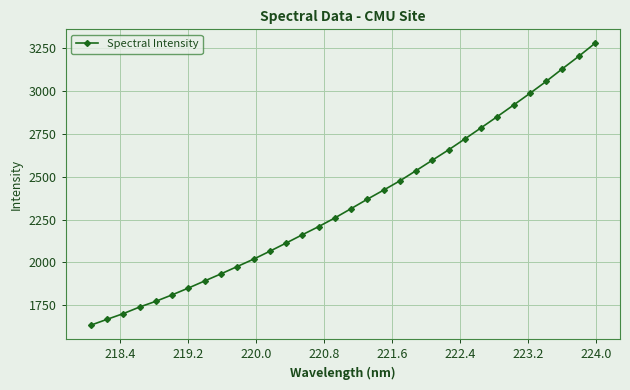

What is the sum of all values?

75096.5